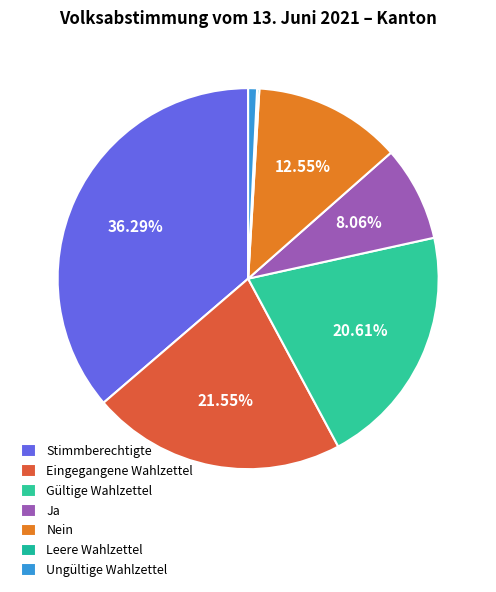

Which category has the smallest portion of the pie?

Leere Wahlzettel